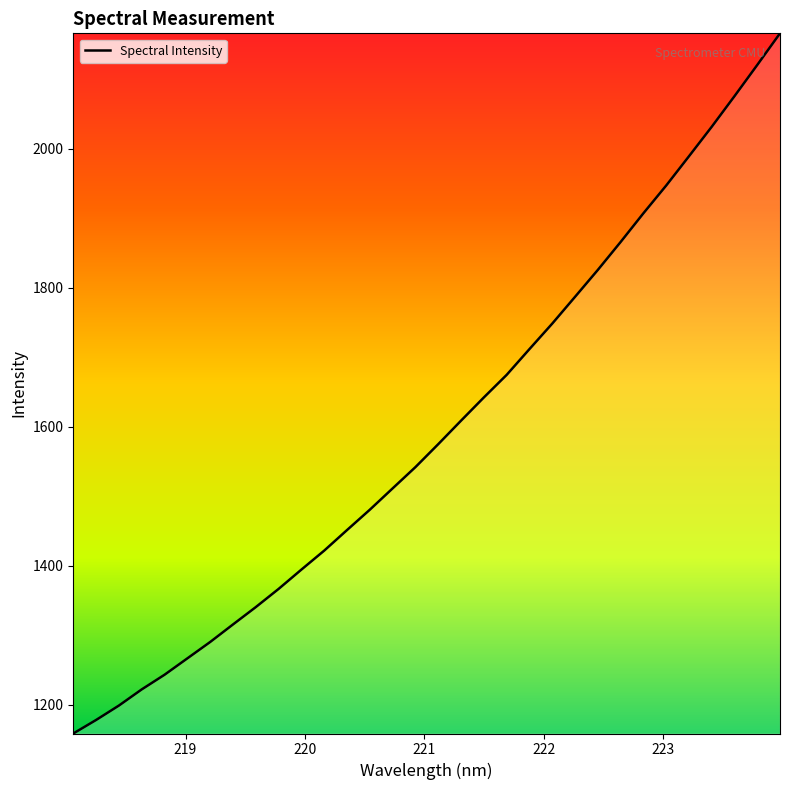

How many series are shown in this chart?

1